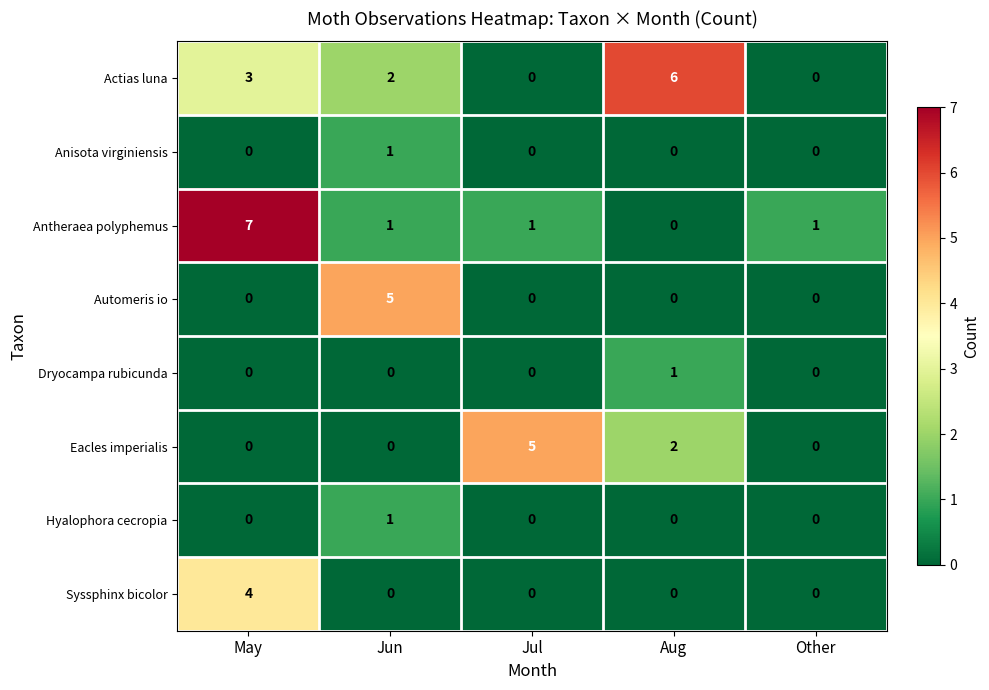

Where is Actias luna nearest to the value 3?

May